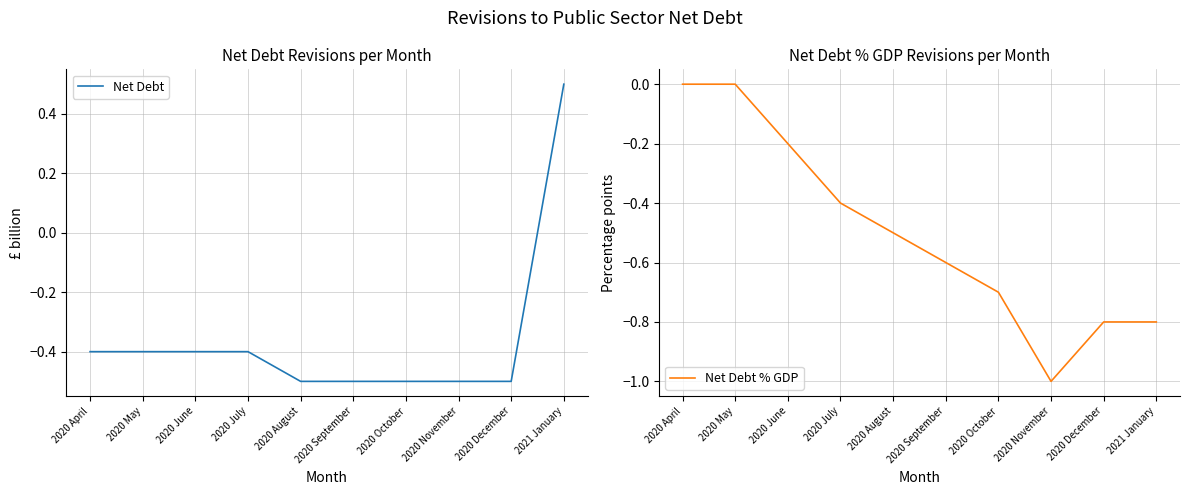

Is this an area chart (filled region under the line)?

No